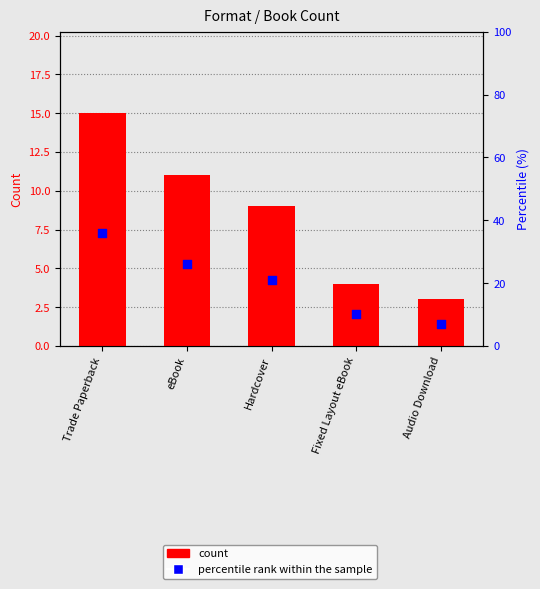

Is the value of percentile rank within the sample at eBook greater than the value of count at Audio Download?

Yes